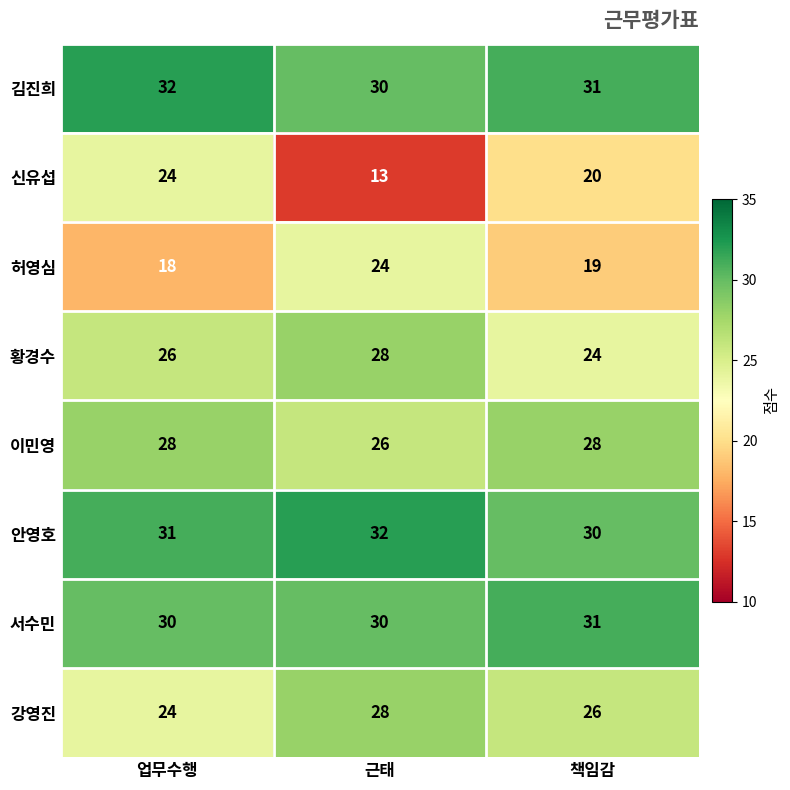

What is the sum of all 이민영 values?

82